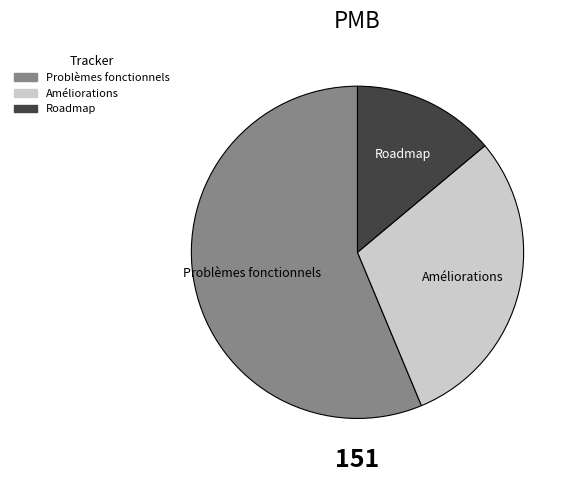

Is the sum of Améliorations and Problèmes fonctionnels greater than half?

Yes